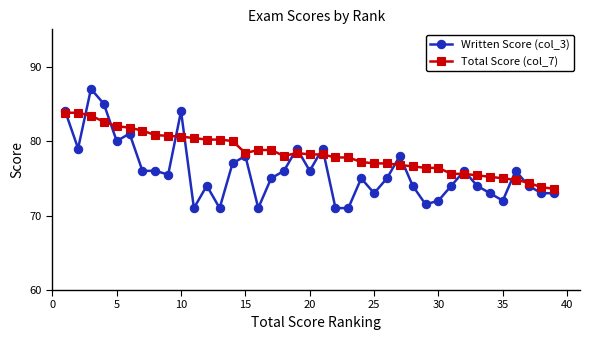

What is the value of the Written Score (col_3) point at the 28th from the left?

74.0